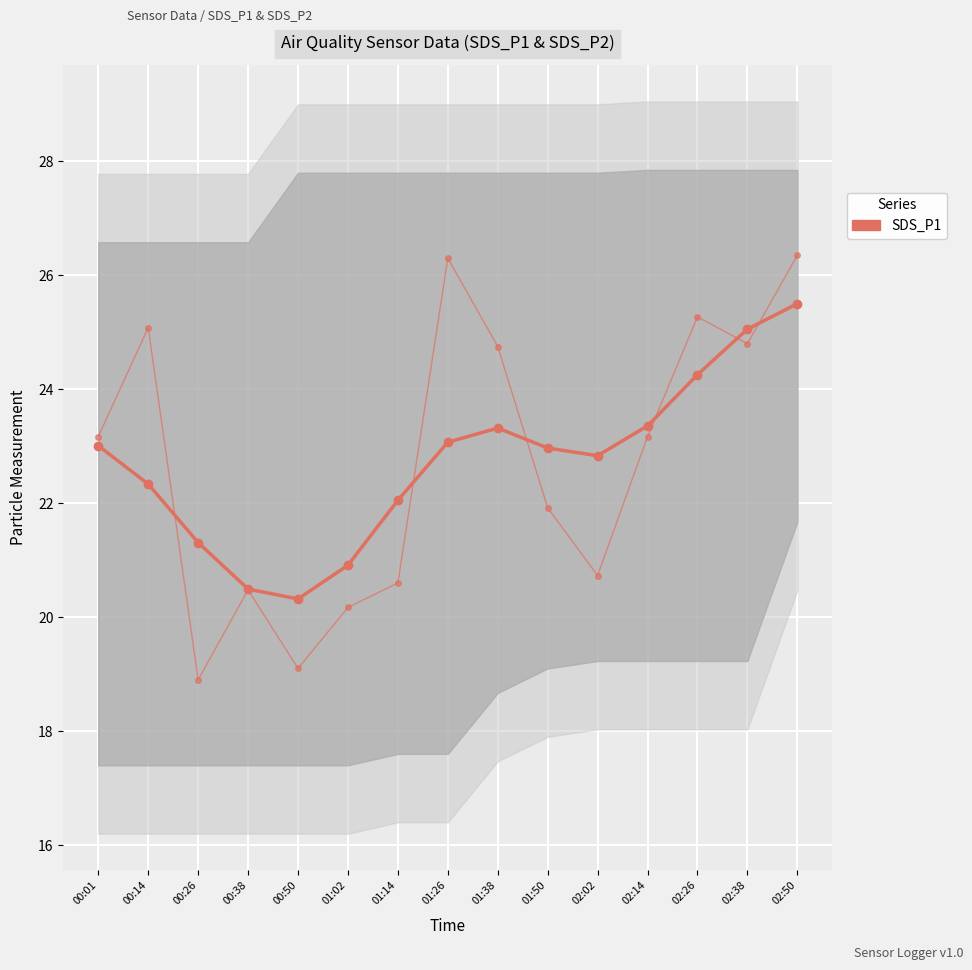

What is the difference between the SDS_P1 (raw) values at 01:38 and 00:01?

1.6